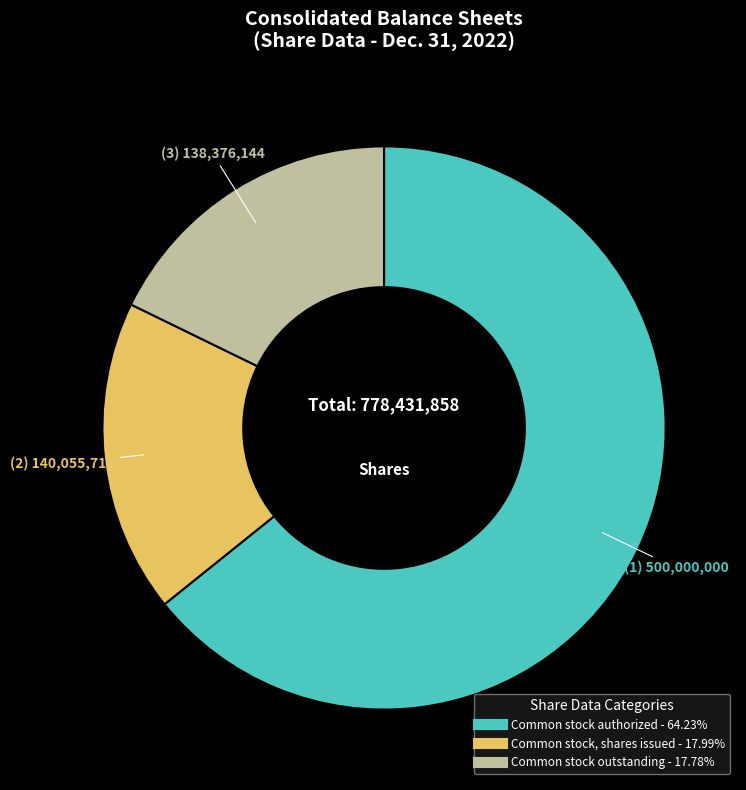

How many segments does this pie chart have?

3